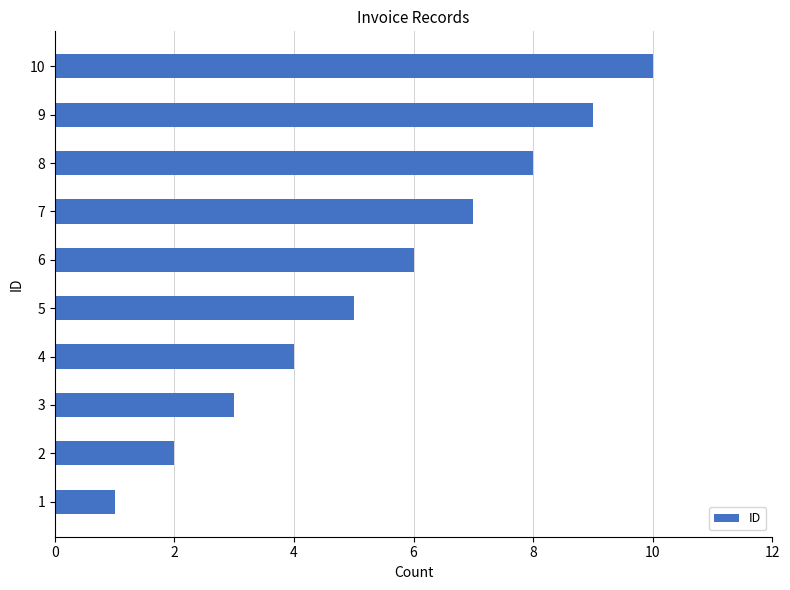

List the labels in order of value, smallest first.

1, 2, 3, 4, 5, 6, 7, 8, 9, 10